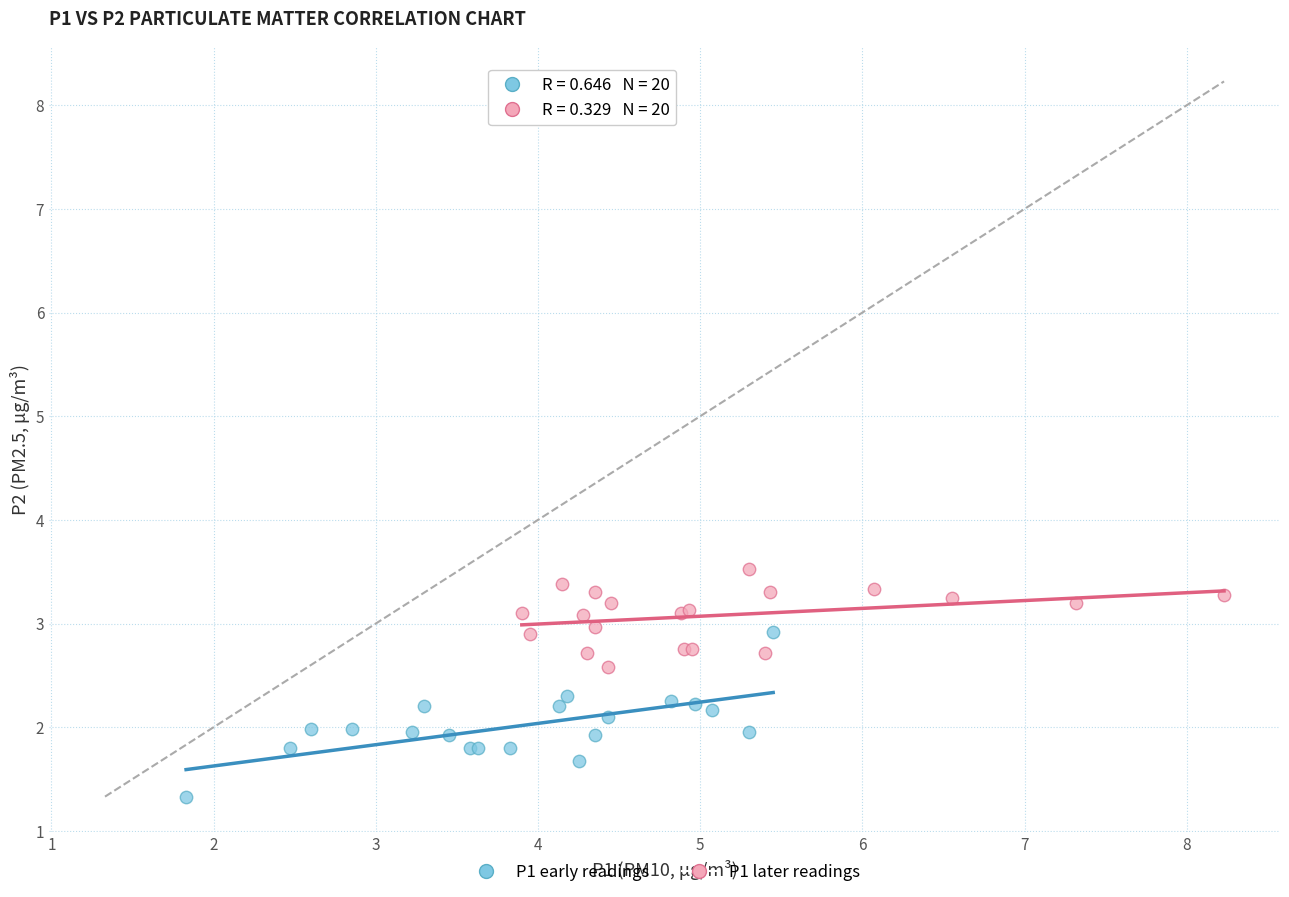

Which series contains the highest Y value?

P1 later readings